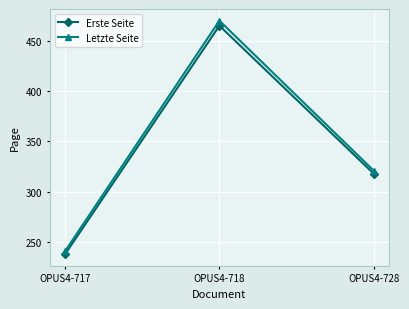

Which series has the largest range (max minus min)?

Letzte Seite